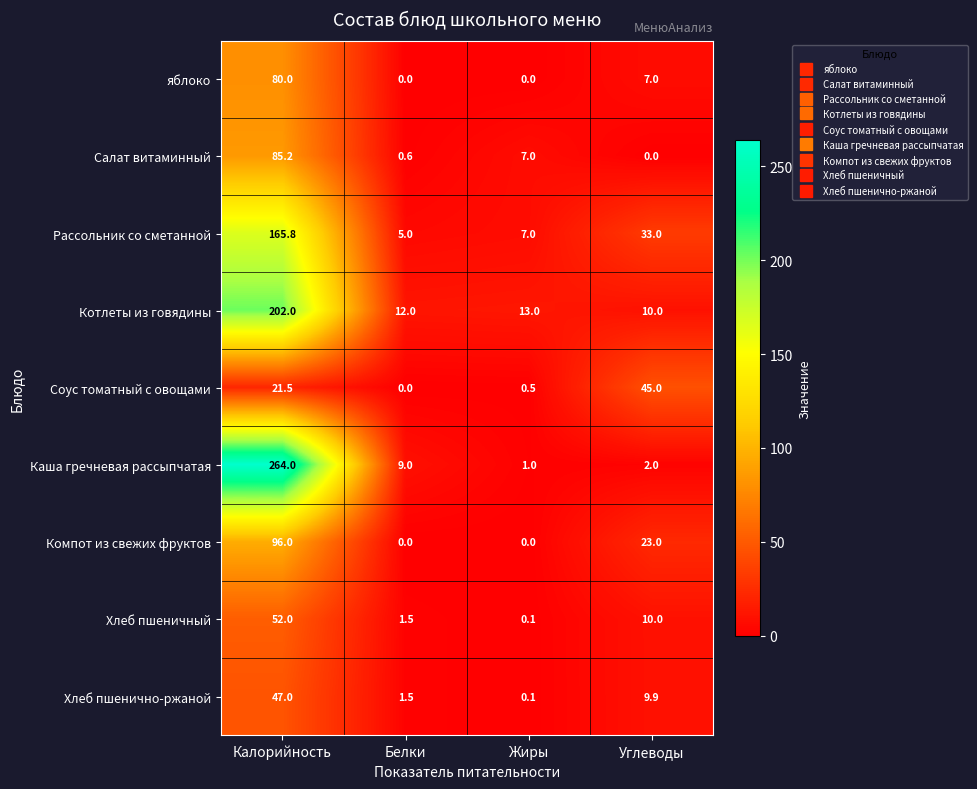

Where does the Компот из свежих фруктов series first go above 23?

Калорийность